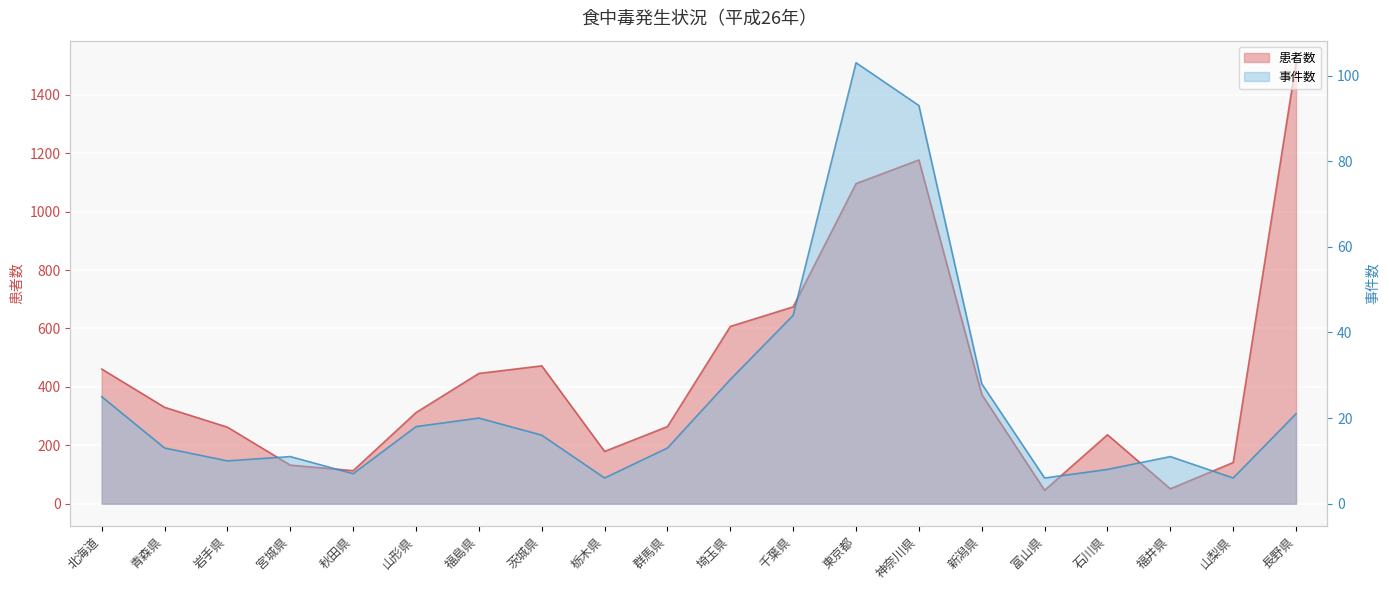

What is the value of the 患者数 point at the 15th from the left?

374